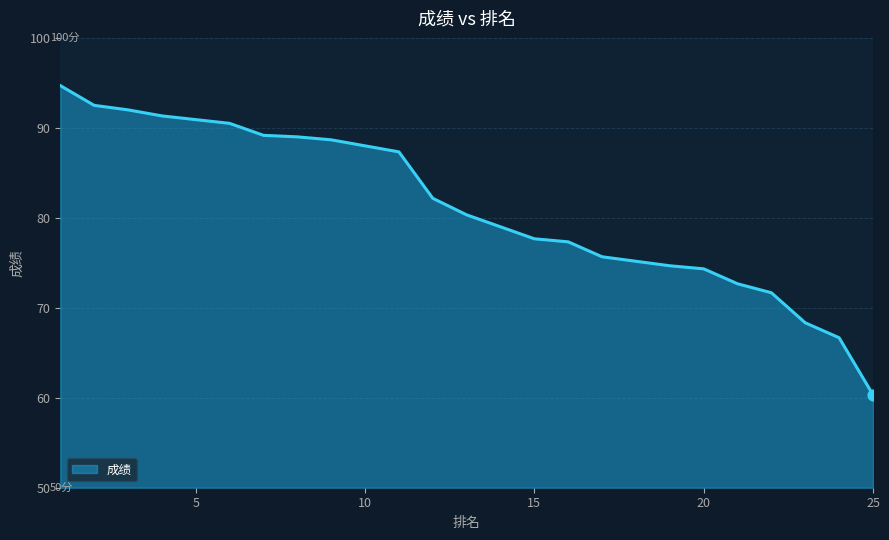

What is the ratio of the value at 22 to the value at 6?

0.8